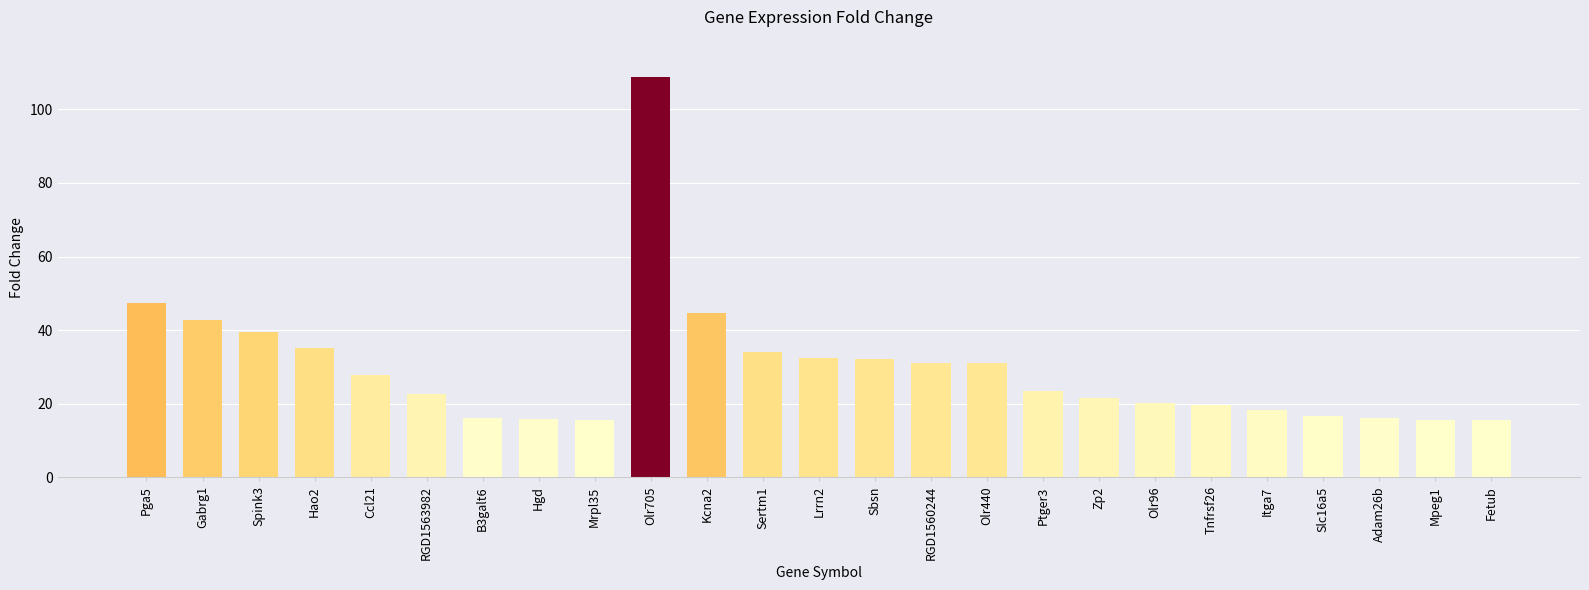

What is the difference between the values at Ptger3 and Pga5?

23.8